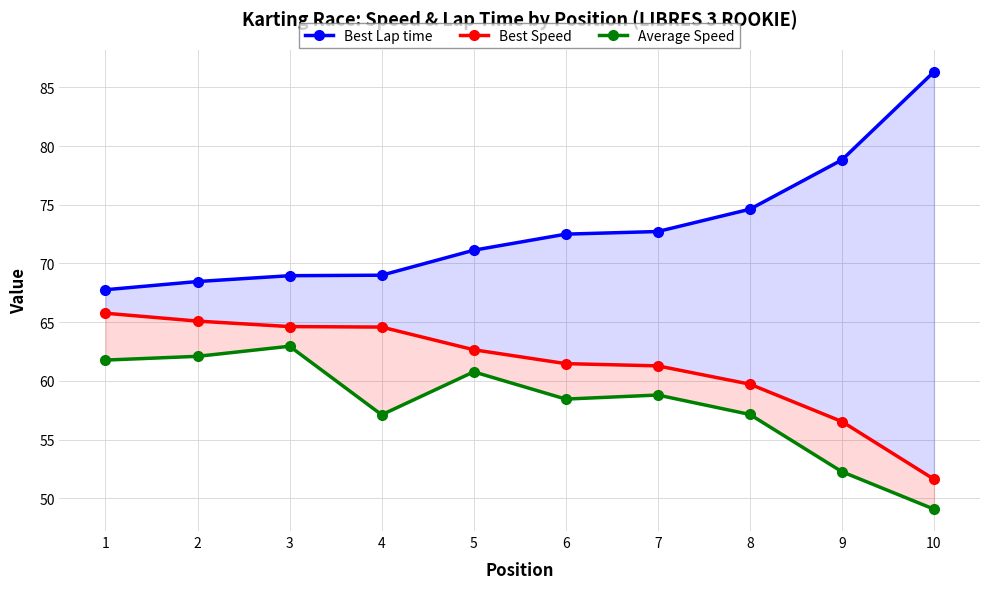

What is the value of the Best Speed point at the 8th from the left?

59.7